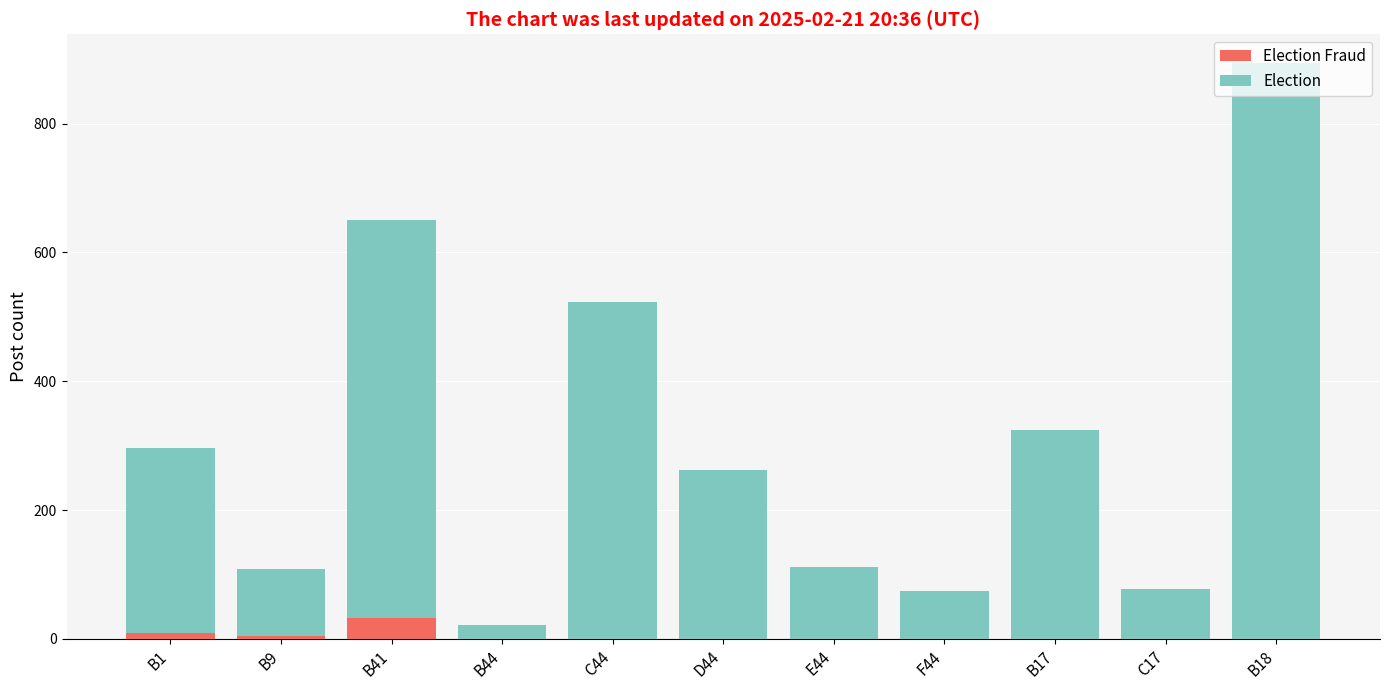

At which category is the sum across all series the highest?

B18